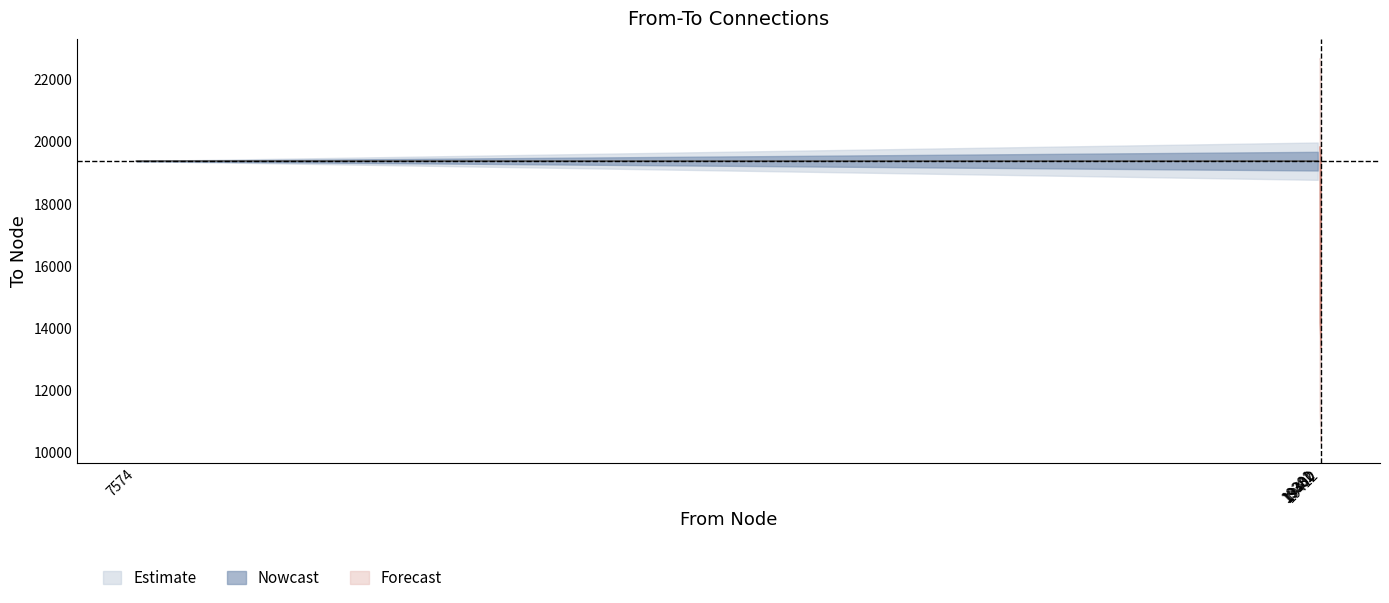

How many intersections are there between from and to?

3